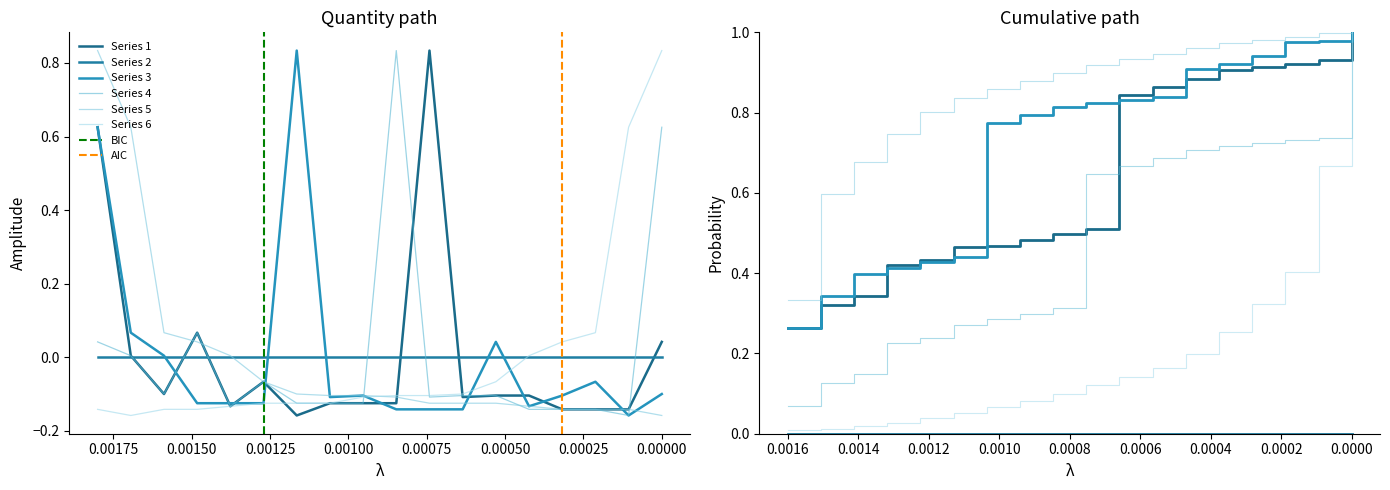

True or false: item_5 and item_1 intersect in this chart.

True